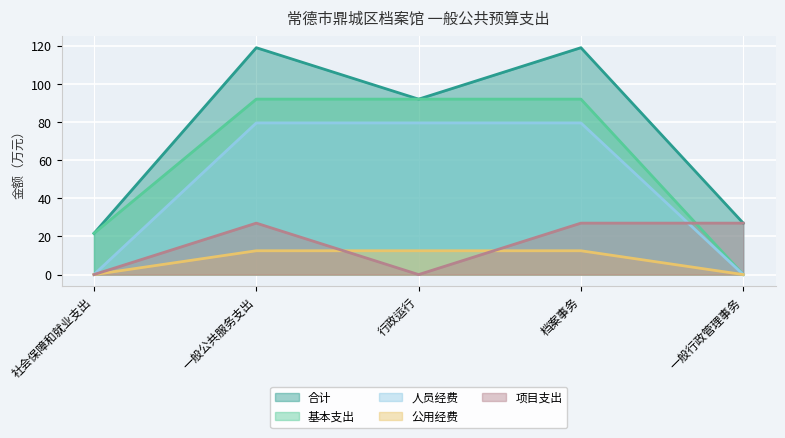

What is the spread (max minus min) of values at 社会保障和就业支出?

21.6